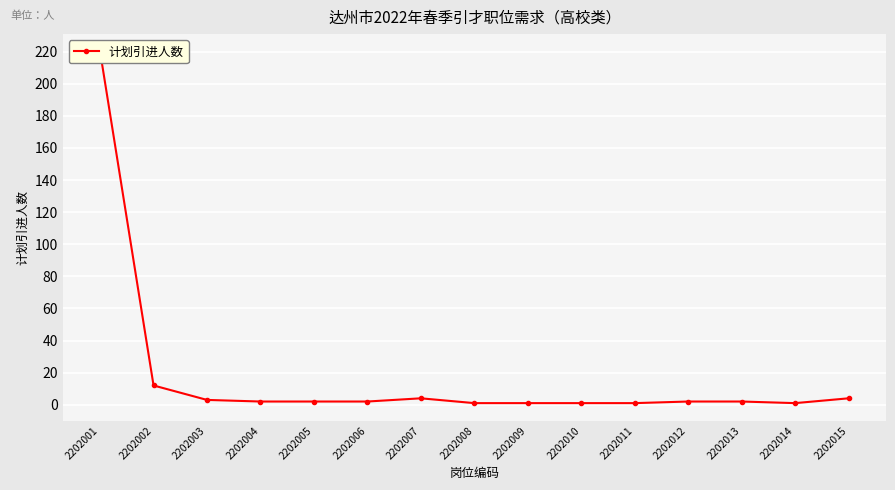

Reading left to right, what are all the values shown in this chart?

2202001=220	2202002=12	2202003=3	2202004=2	2202005=2	2202006=2	2202007=4	2202008=1	2202009=1	2202010=1	2202011=1	2202012=2	2202013=2	2202014=1	2202015=4